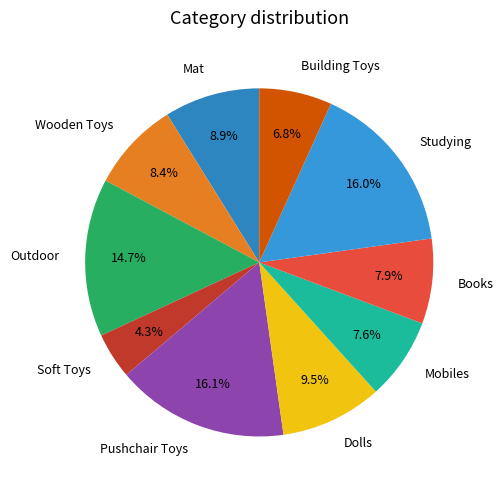

To the nearest percent, what is the difference between the Building Toys and Wooden Toys slice percentages?

2%